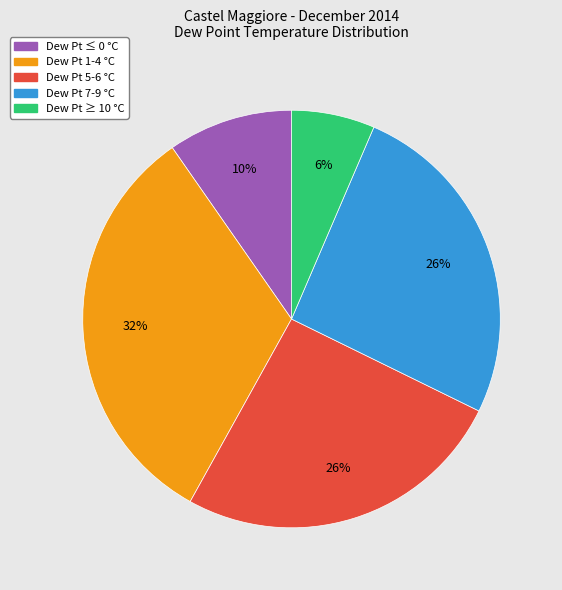

How many segments does this pie chart have?

5